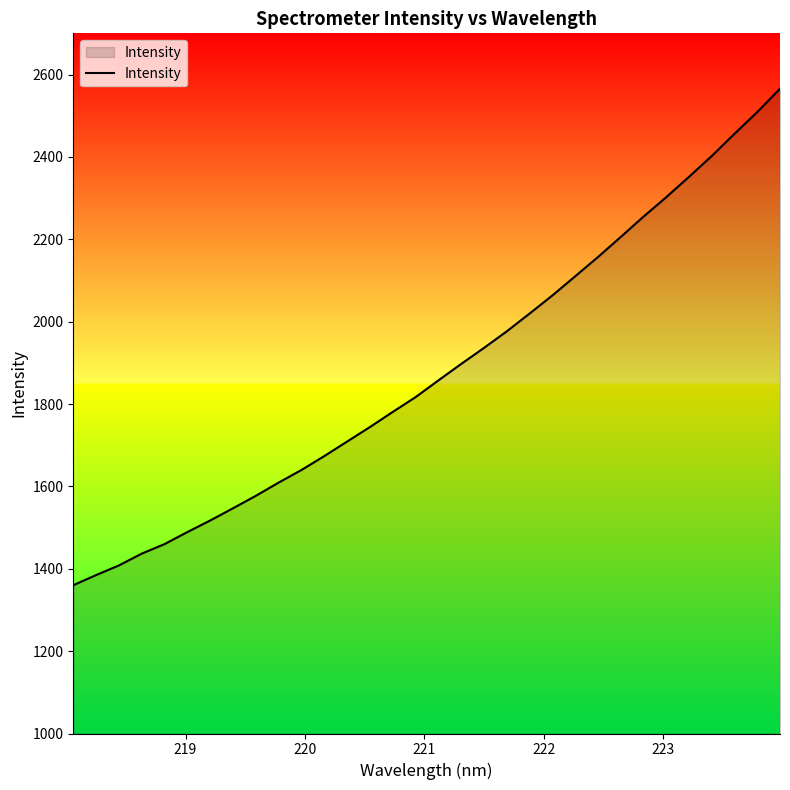

What is the difference between the maximum and minimum values?

1205.6